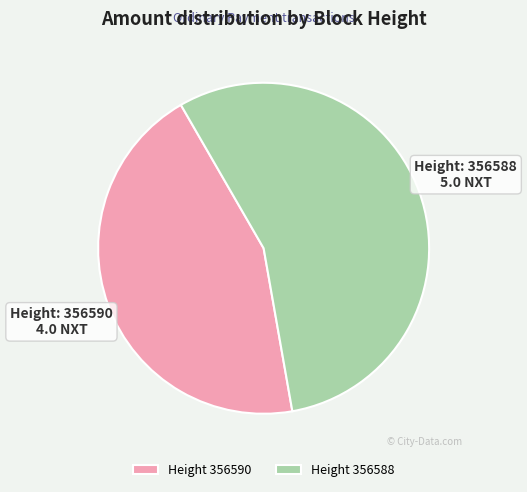

Which has a higher value, Height 356588 or Height 356590?

Height 356588